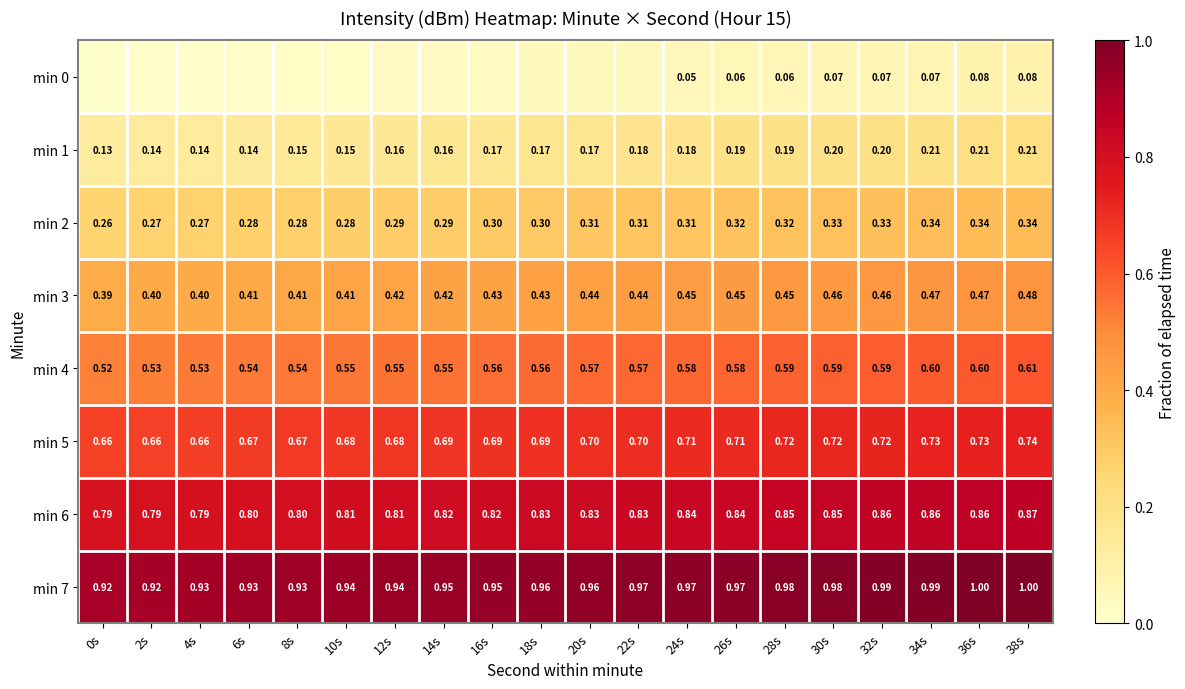

Count the number of categories in the chart.

20